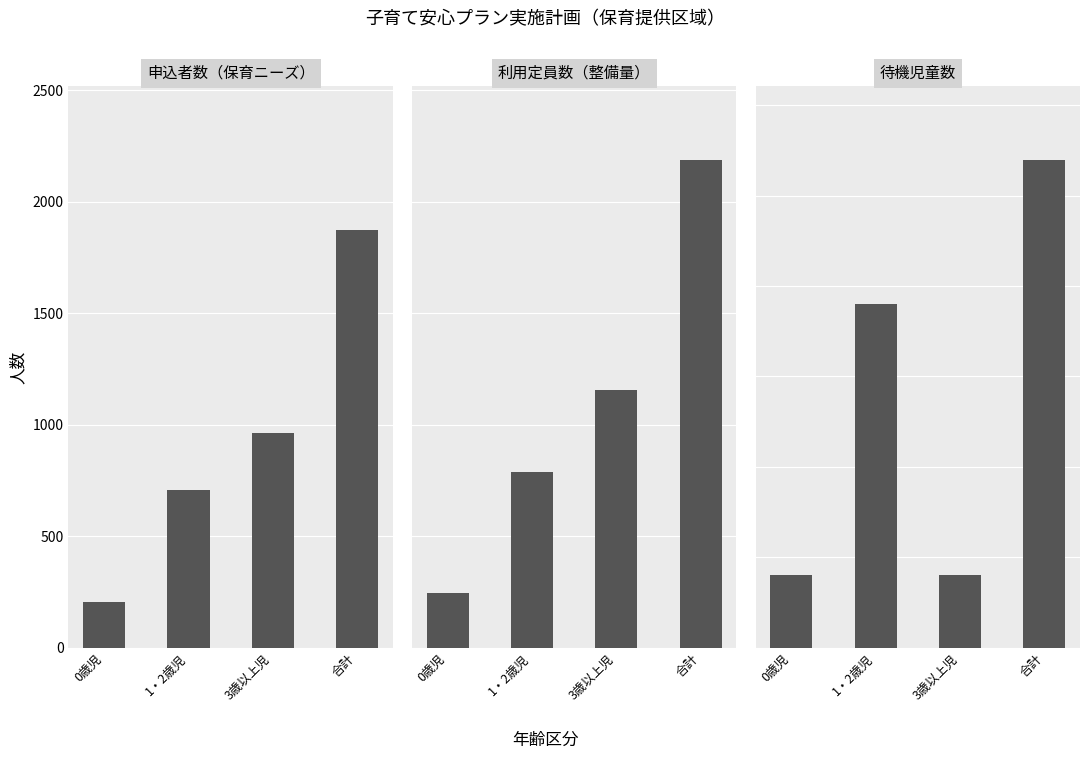

What is the smallest value displayed?

4